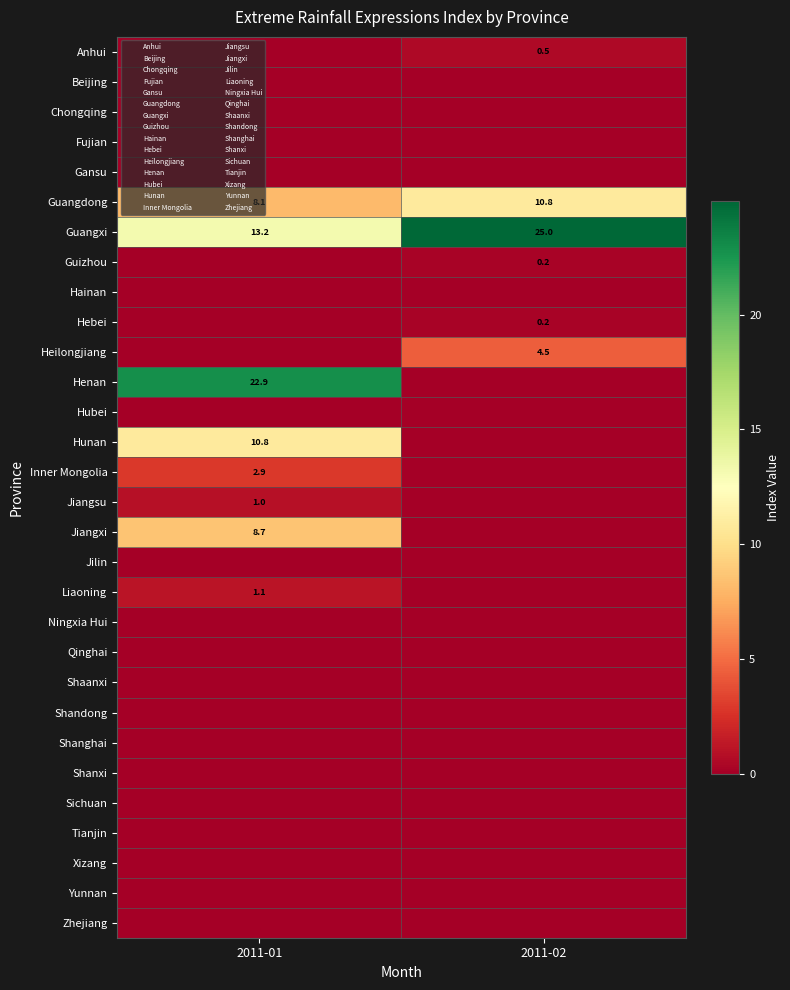

Rank the series at 2011-01 from highest to lowest value.

Henan, Guangxi, Hunan, Jiangxi, Guangdong, Inner Mongolia, Liaoning, Jiangsu, Anhui, Beijing, Chongqing, Fujian, Gansu, Guizhou, Hainan, Hebei, Heilongjiang, Hubei, Jilin, Ningxia Hui, Qinghai, Shaanxi, Shandong, Shanghai, Shanxi, Sichuan, Tianjin, Xizang, Yunnan, Zhejiang